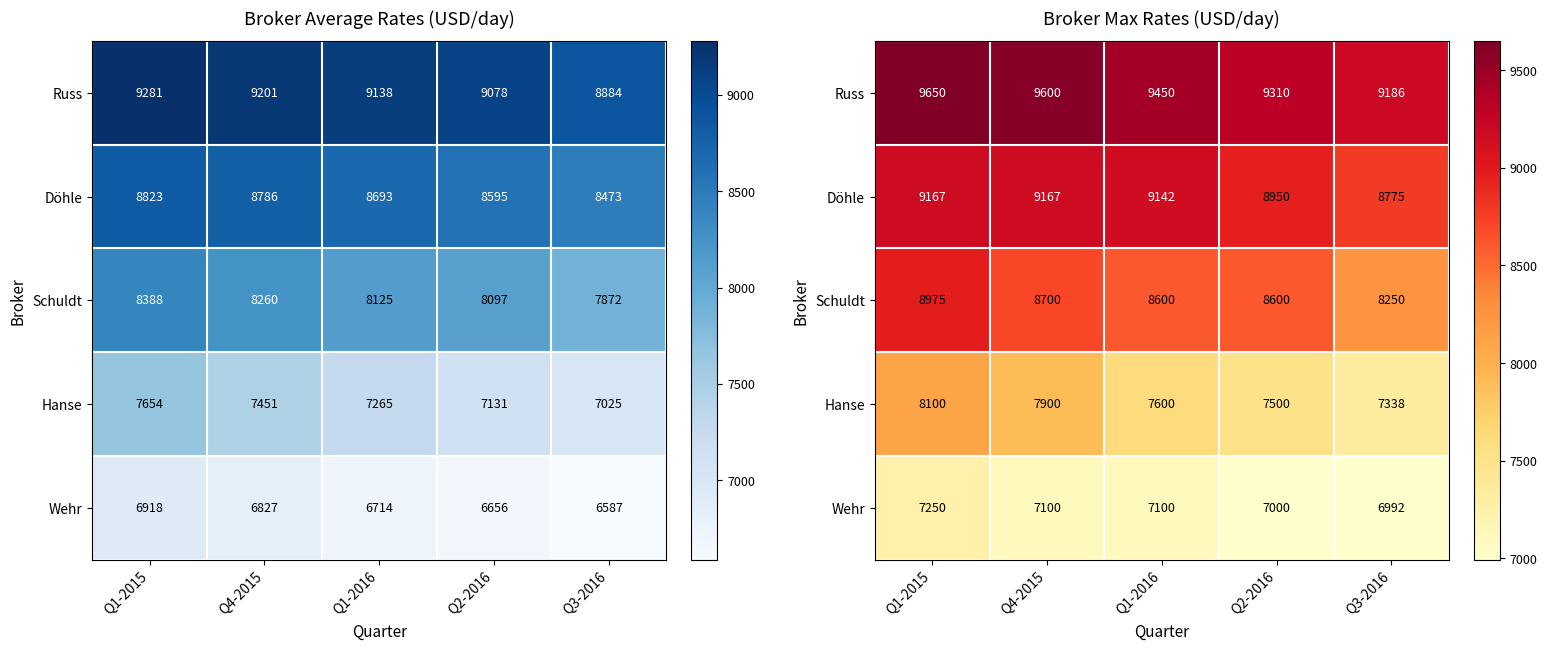

Between Q1-2015 and Q2-2016, which series saw the biggest shift?

Hanse